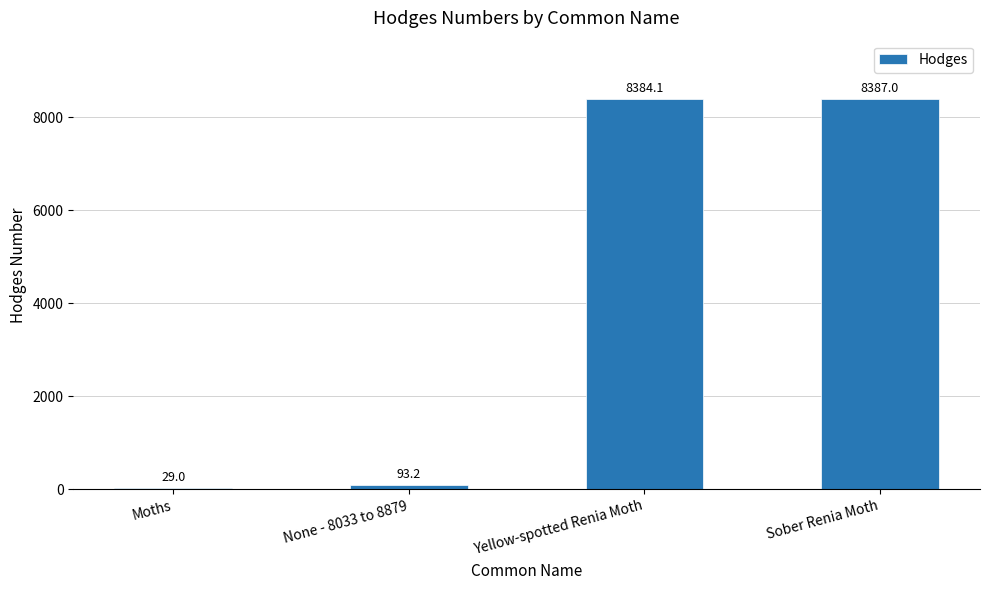

Which has a higher value, Moths or Yellow-spotted Renia Moth?

Yellow-spotted Renia Moth